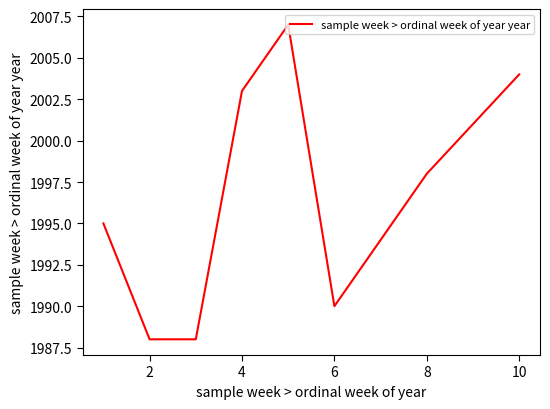

What is the greatest value displayed?

2007